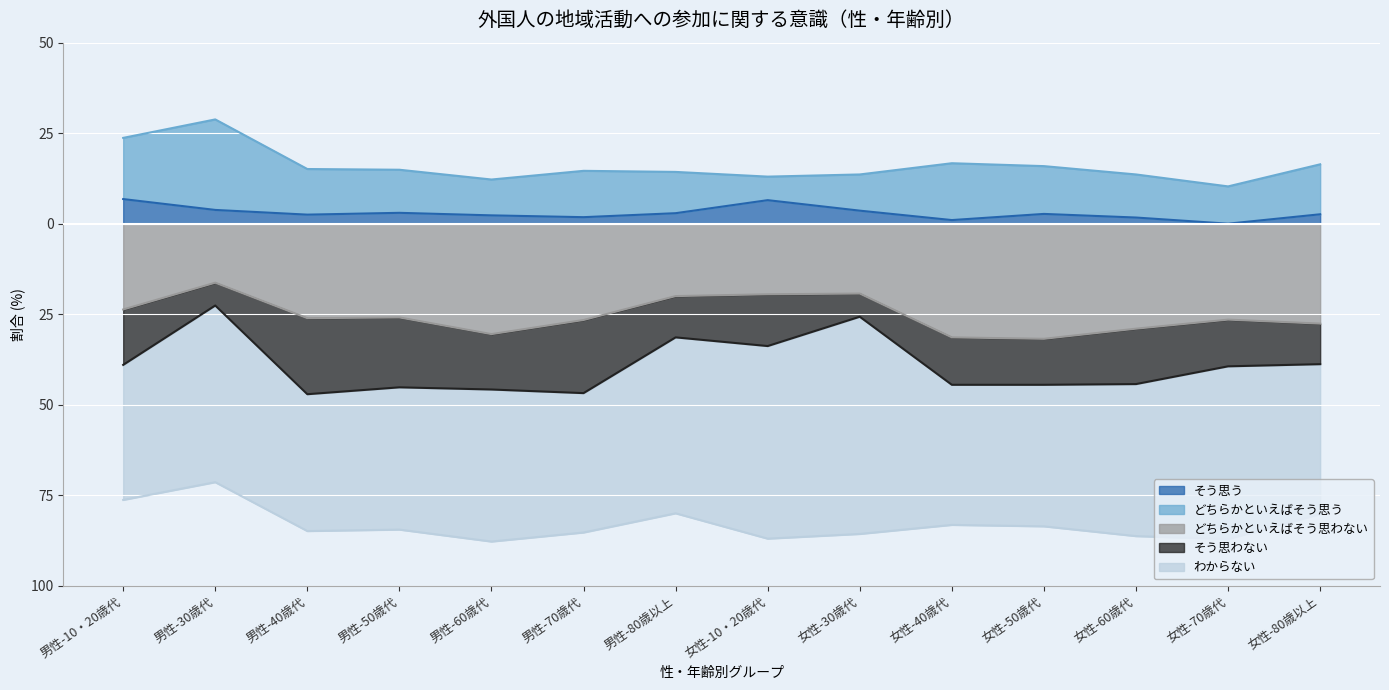

Rank the categories by そう思う value from highest to lowest.

男性-10・20歳代, 女性-10・20歳代, 男性-30歳代, 女性-30歳代, 男性-50歳代, 男性-80歳以上, 女性-50歳代, 女性-80歳以上, 男性-40歳代, 男性-60歳代, 男性-70歳代, 女性-60歳代, 女性-40歳代, 女性-70歳代